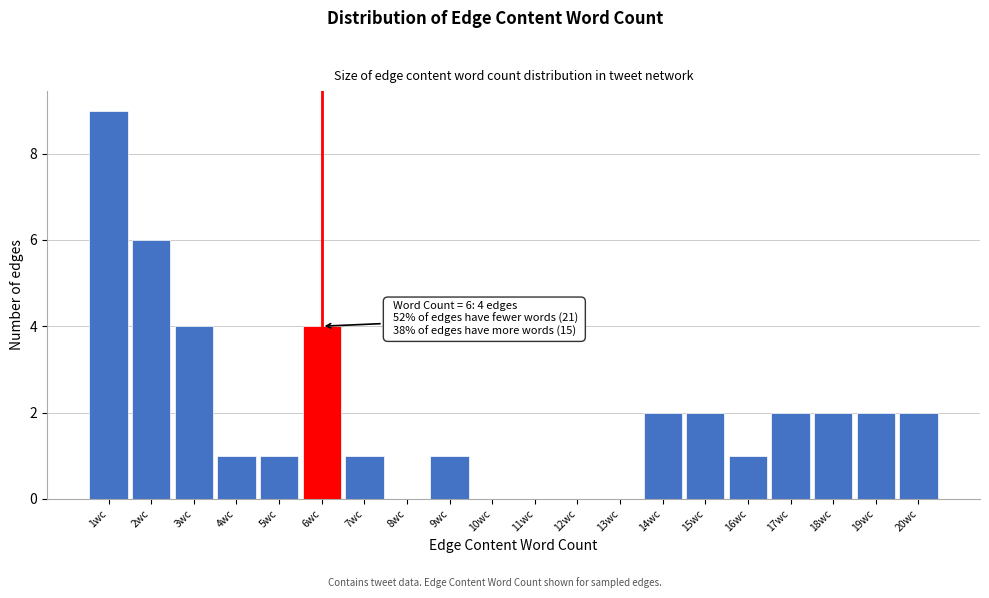

Reading left to right, what are all the values shown in this chart?

1wc=9	2wc=6	3wc=4	4wc=1	5wc=1	6wc=4	7wc=1	8wc=0	9wc=1	10wc=0	11wc=0	12wc=0	13wc=0	14wc=2	15wc=2	16wc=1	17wc=2	18wc=2	19wc=2	20wc=2